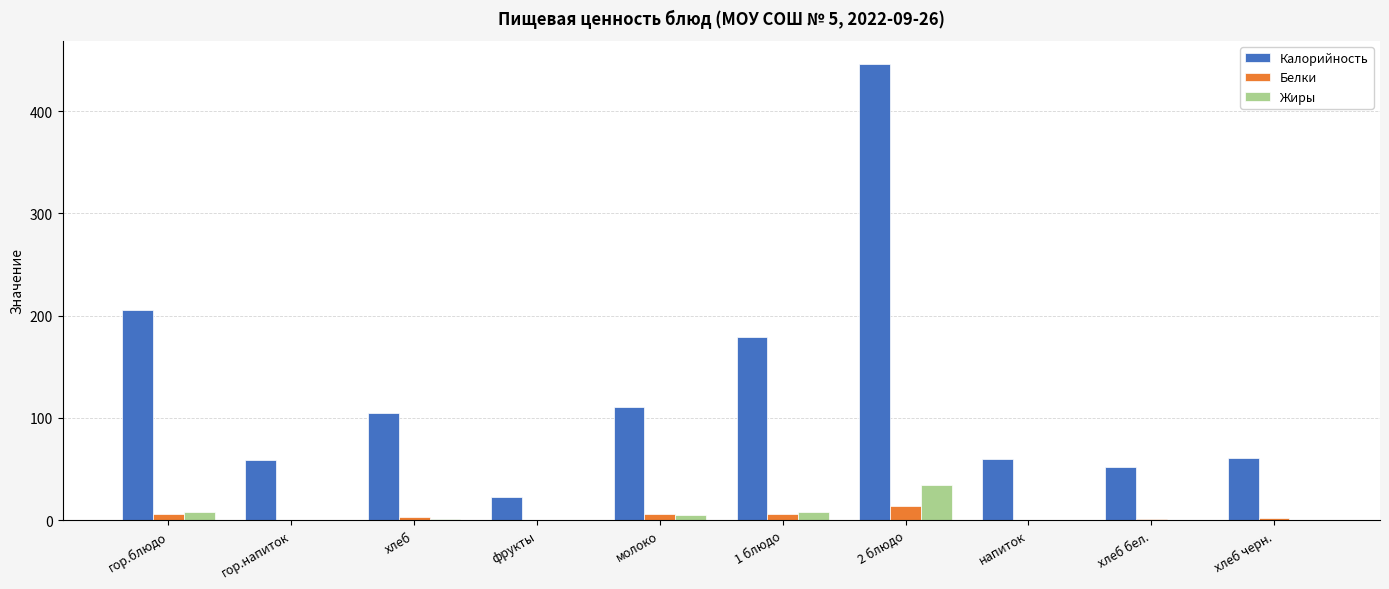

Which series has the largest range (max minus min)?

Калорийность